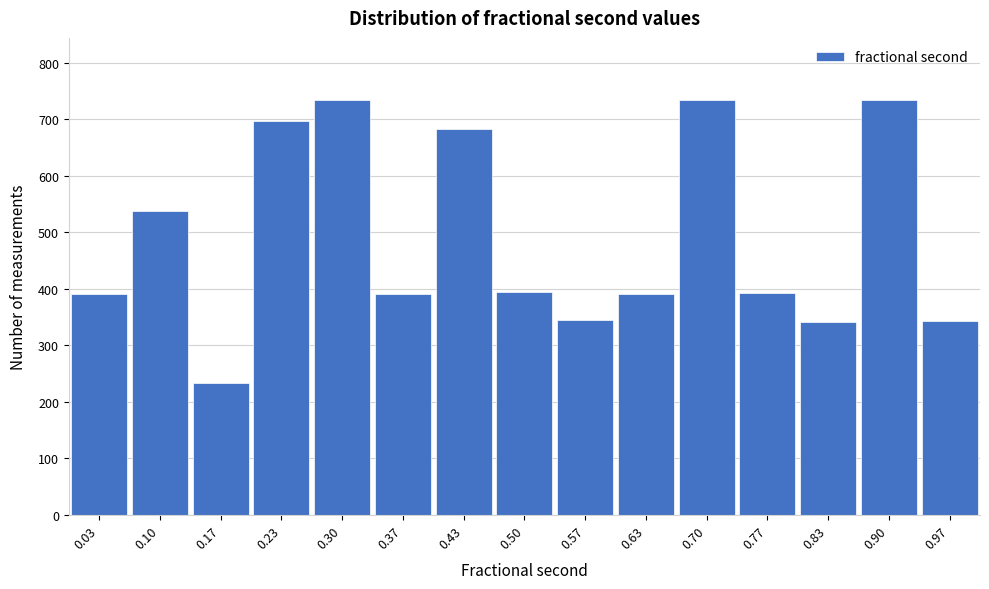

How tall is the bar that spans 0.20 to 0.27 on the x-axis? Neither the bar edges nor the heights are printed on the chart, so give them approximately, as read against the axes.

700